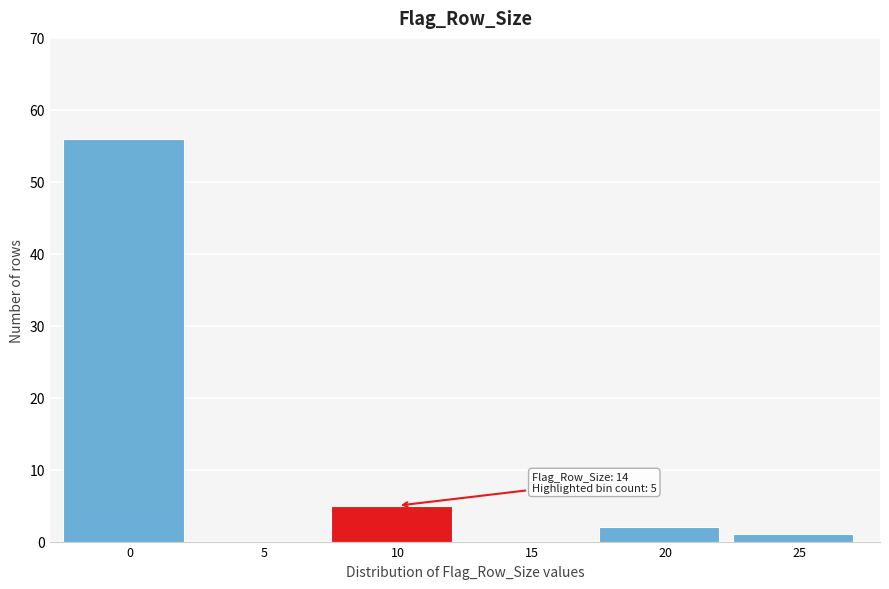

Reading right to left, extract all data points from this chart.

25=1	20=2	15=0	10=5	5=0	0=56